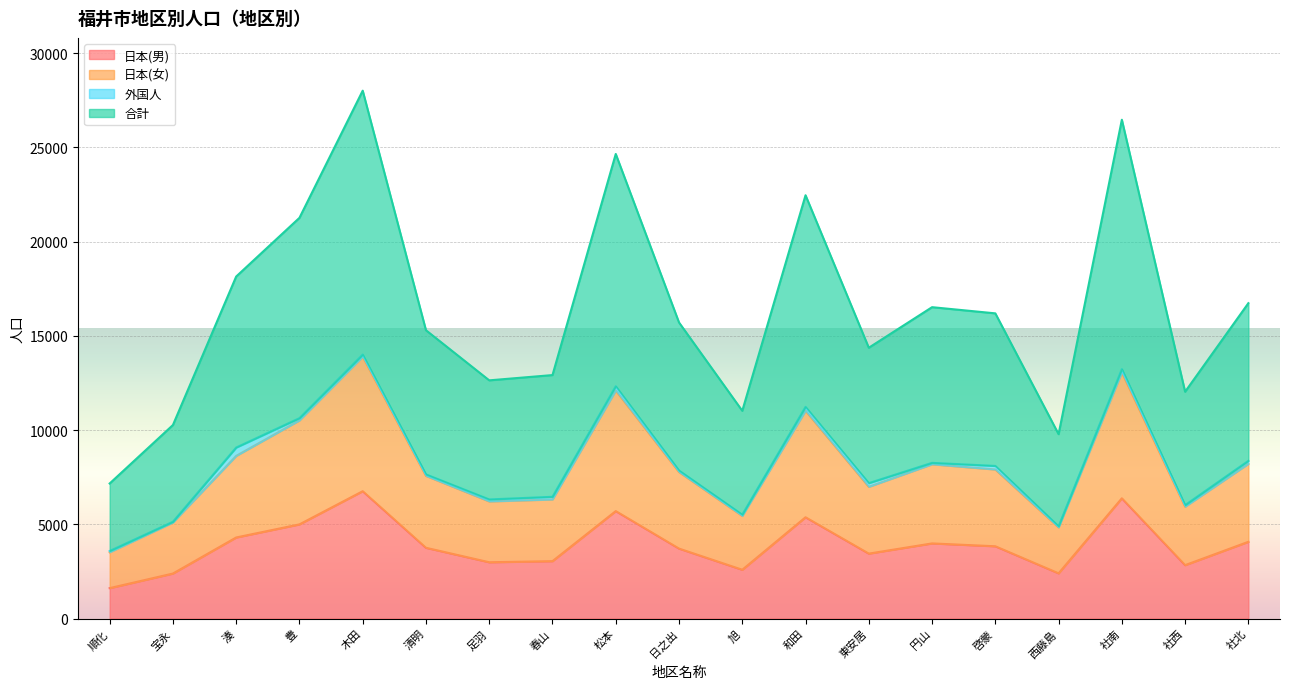

At which label does 合計 first exceed 7853?

湊